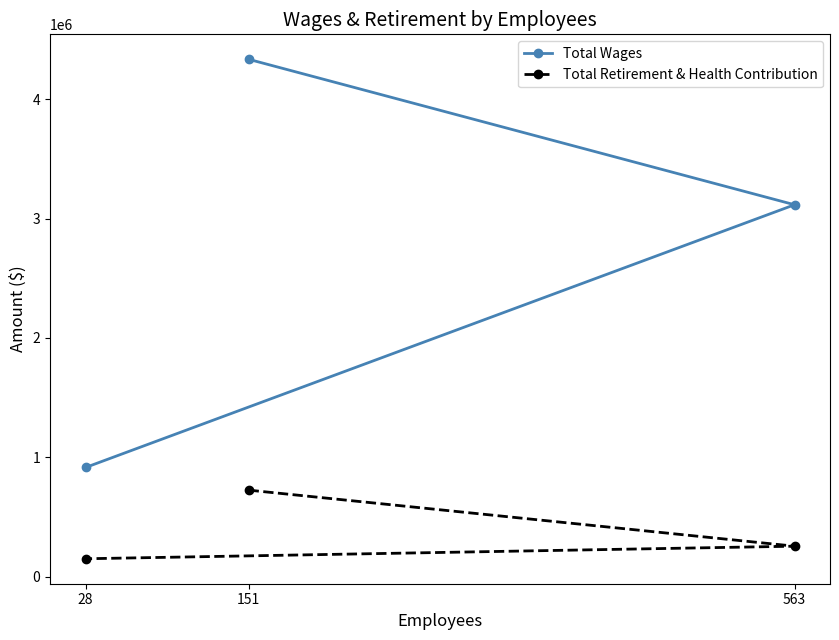

Read the Total Wages value at 151.

4336271